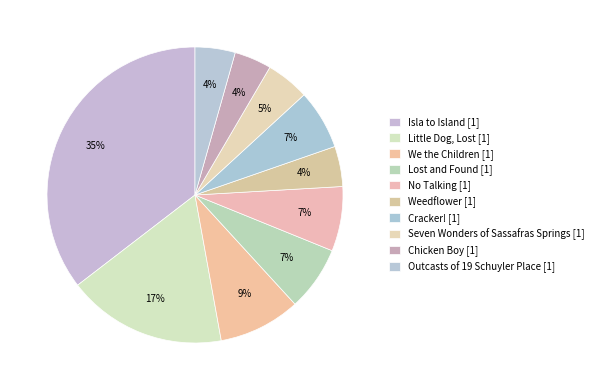

To the nearest percent, what portion does Seven Wonders of Sassafras Springs represent?

5%